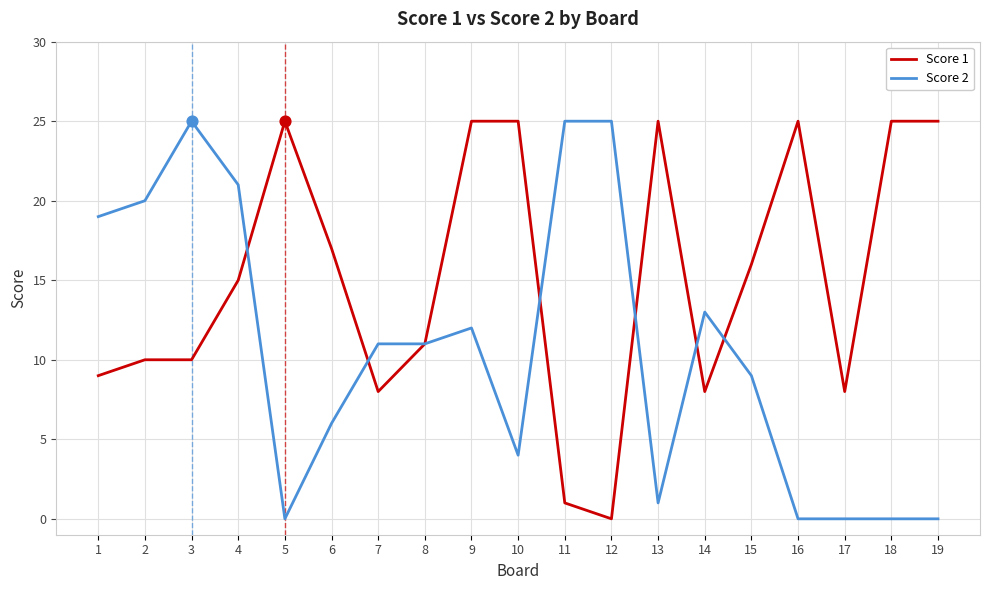

What are all the series names shown in the legend?

Score 1, Score 2